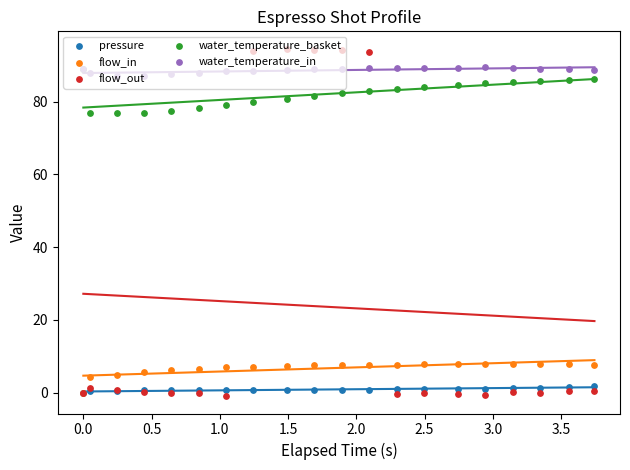

Which series has the largest Y range (max minus min)?

flow_out